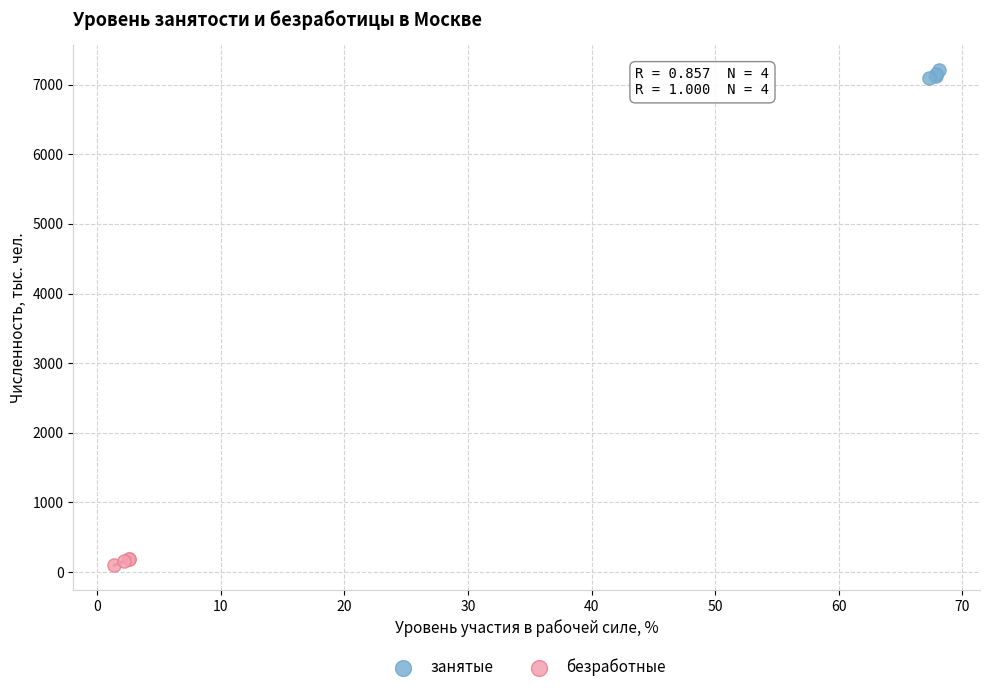

Which series contains the highest Y value?

занятые